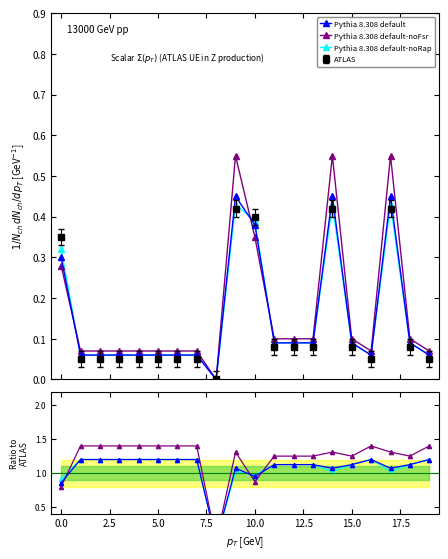

True or false: Pythia 8.308 default-noRap has a value of 0.6 at 15.0.

False